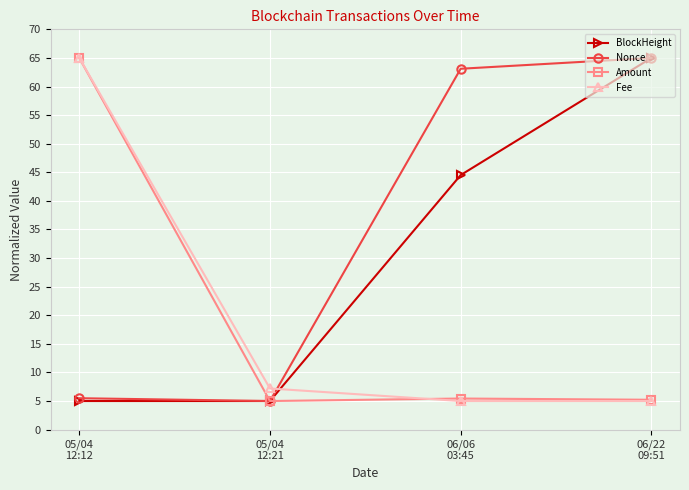

True or false: BlockHeight has more than 0 interior local peaks.

False